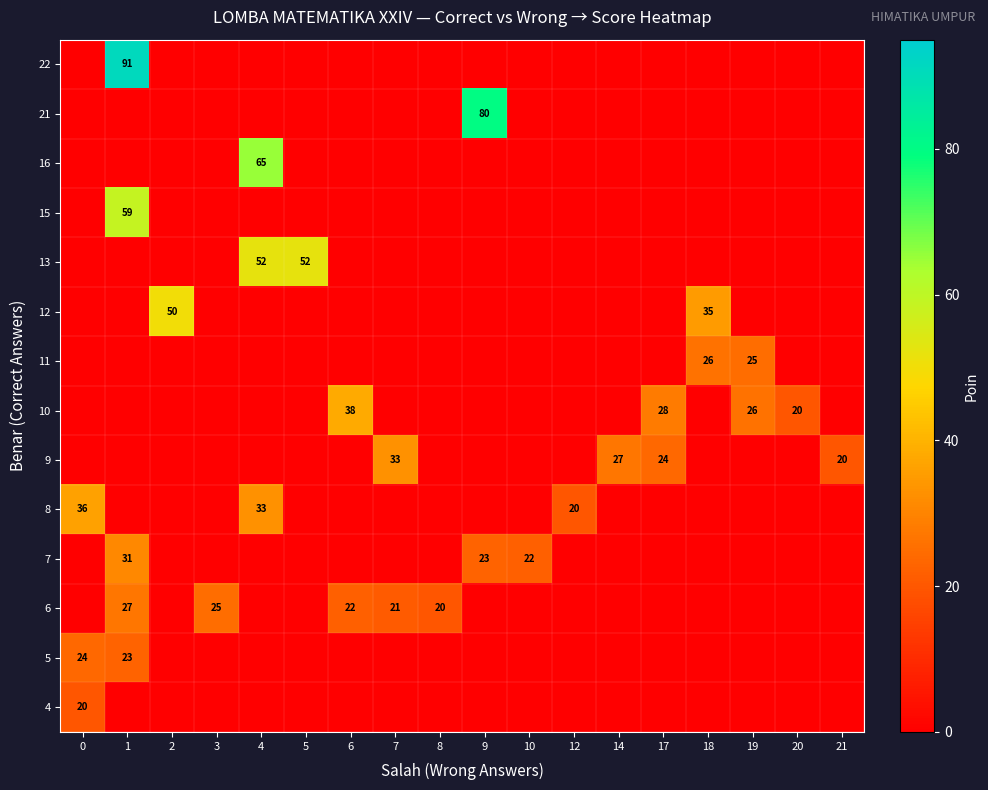

The 6 series shows 5 at 8. True or false?

False